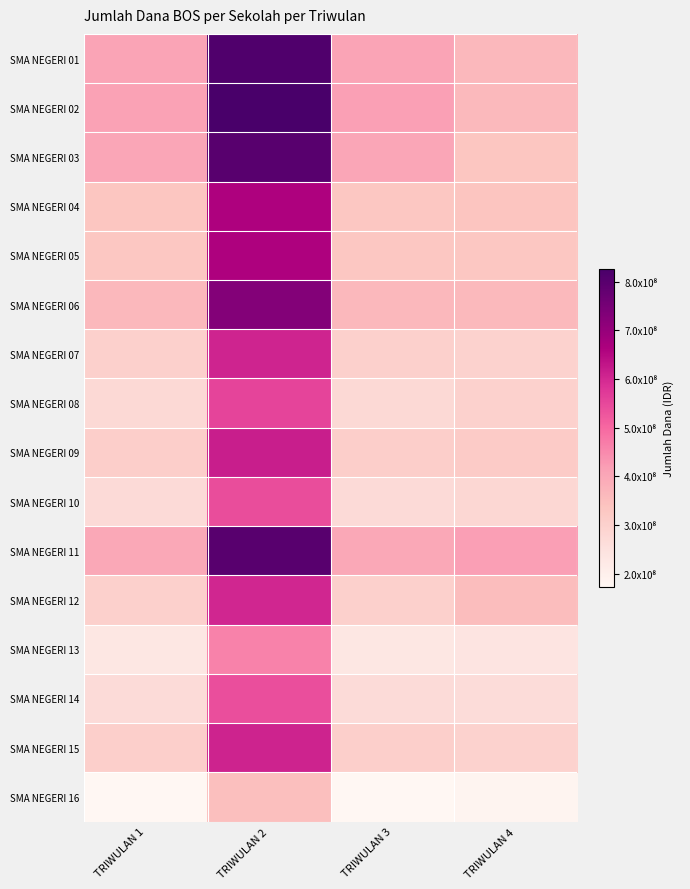

What is the minimum value shown in the chart?

172760000